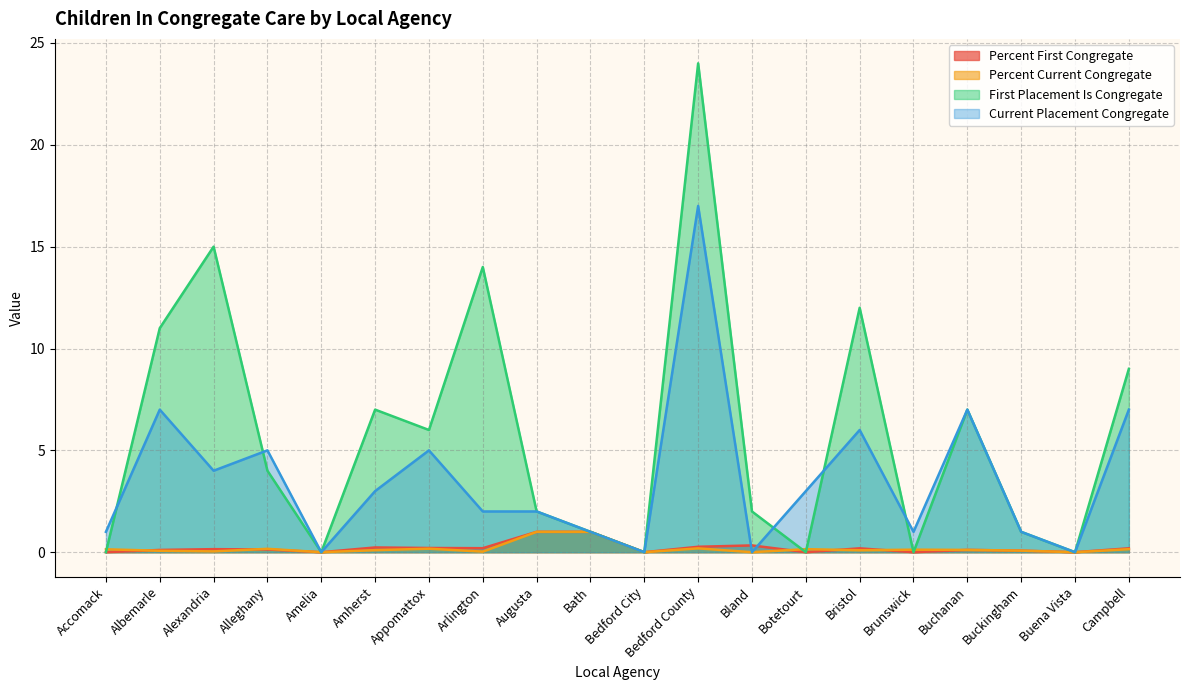

How many lines are shown in the chart?

4